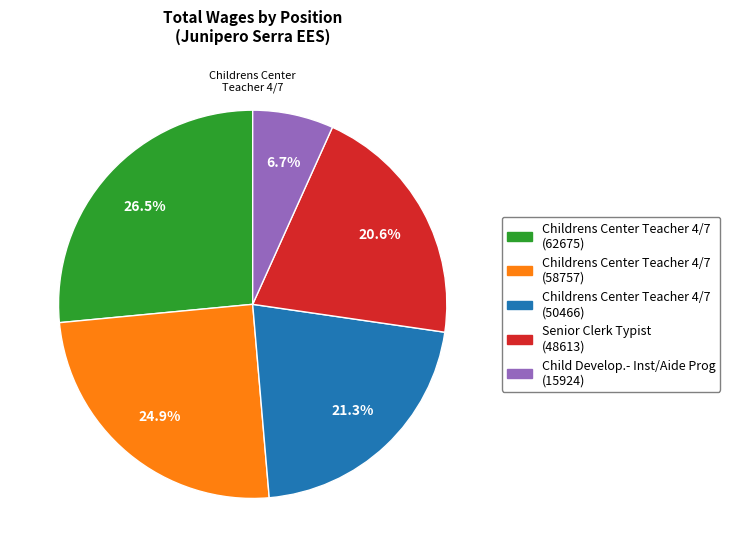

To the nearest percent, what is the difference between the Child Develop.- Inst/Aide Prog and Childrens Center Teacher 4/7 (50466) slice percentages?

15%